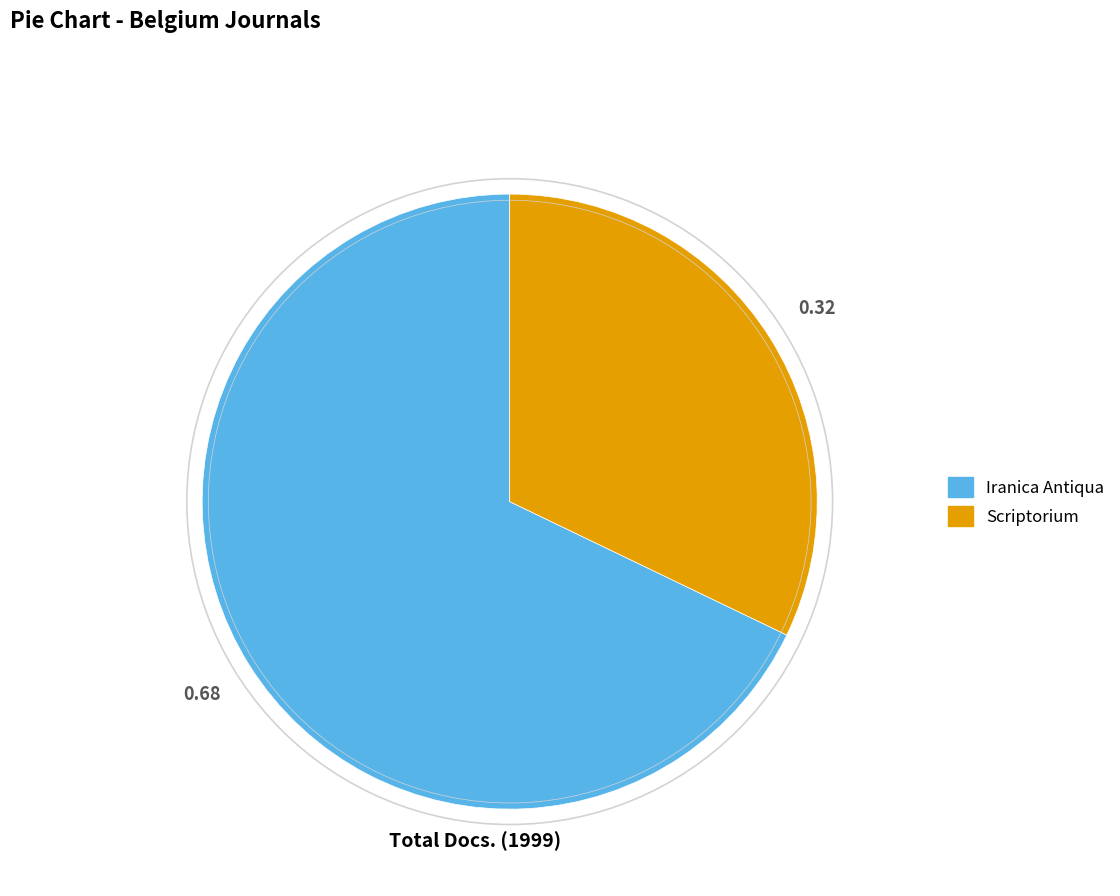

Which slice is the largest?

Iranica Antiqua